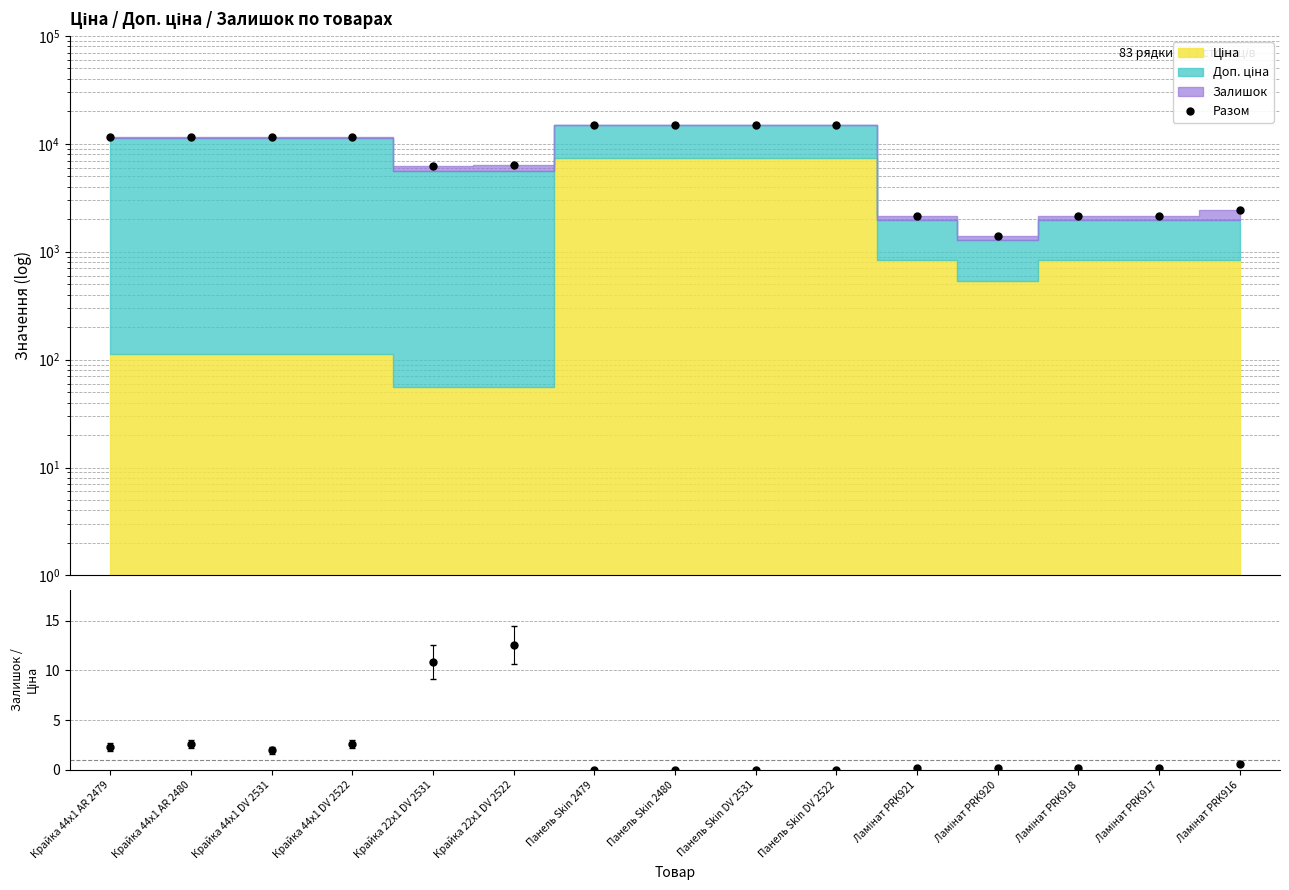

What is the label of the 7th point from the left?

Панель Skin 2479